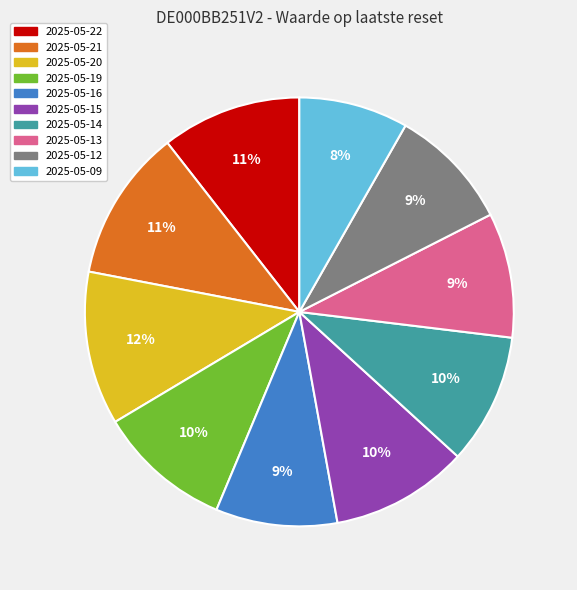

The 2025-05-22 slice represents 1% of the pie. True or false?

False